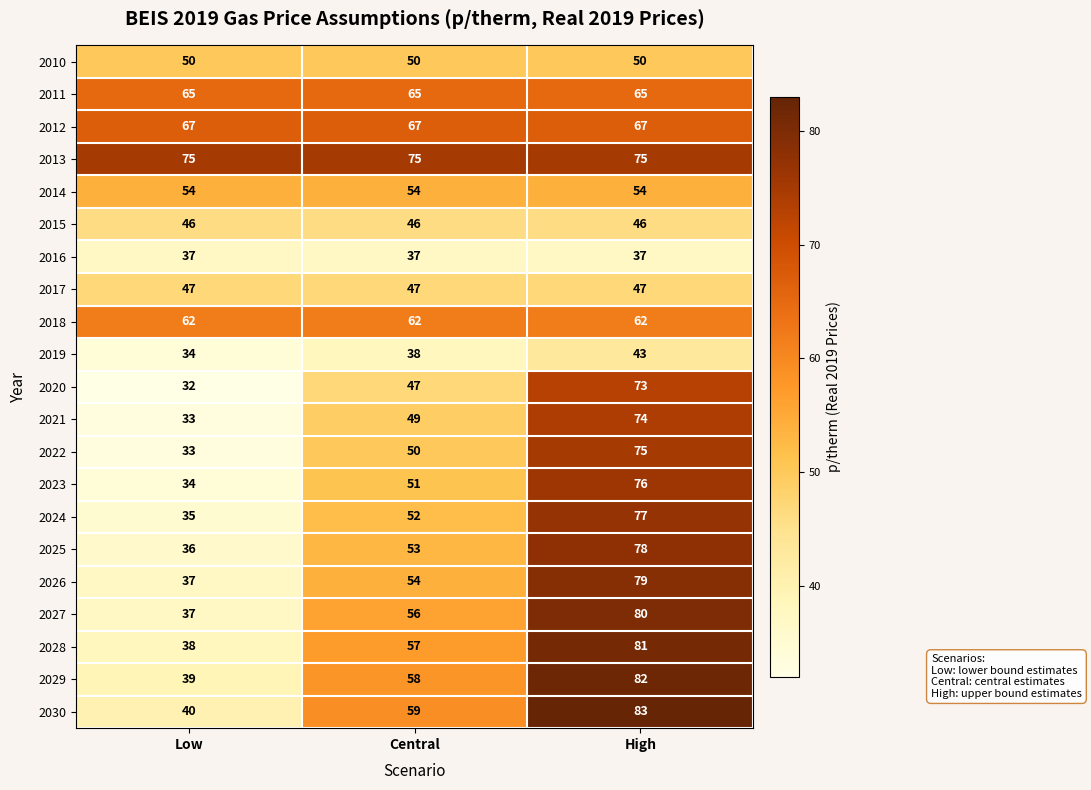

What is the smallest value displayed?

32